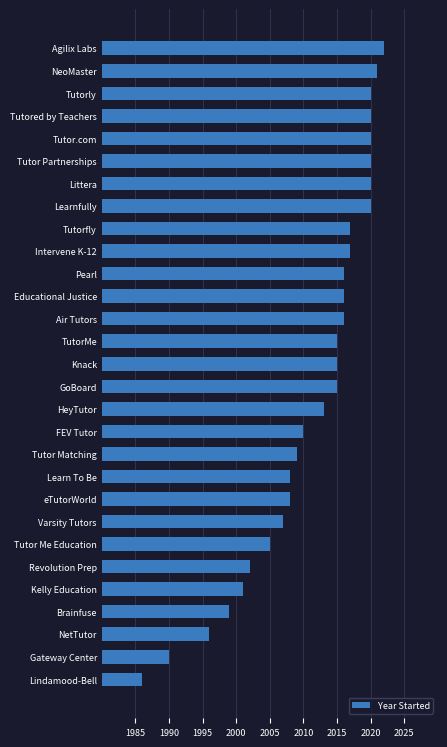

Which label corresponds to the largest value in the chart?

Agilix Labs